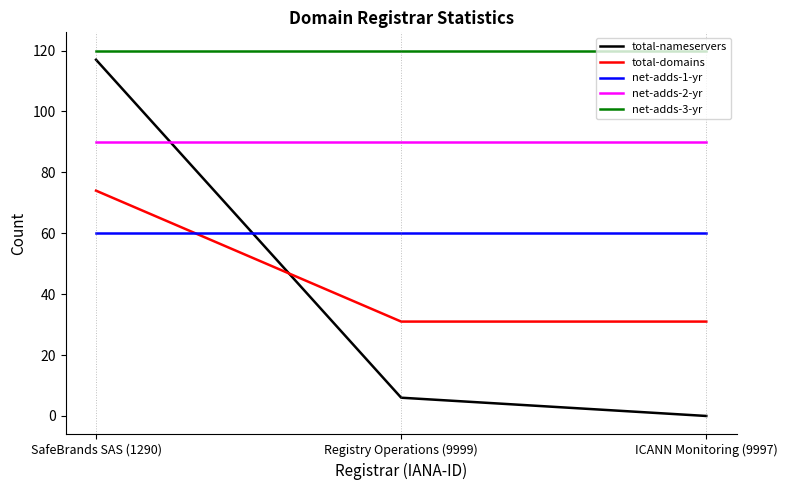

What position from the left is SafeBrands SAS (1290)?

1